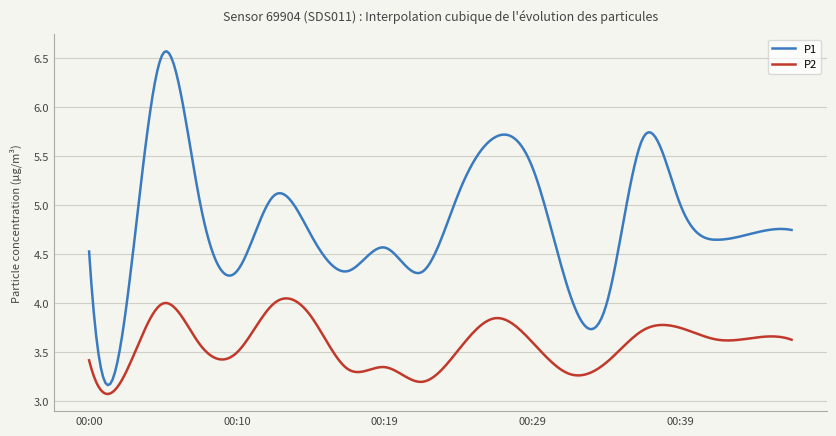

Rank the series by their maximum value, from highest to lowest.

P1, P2